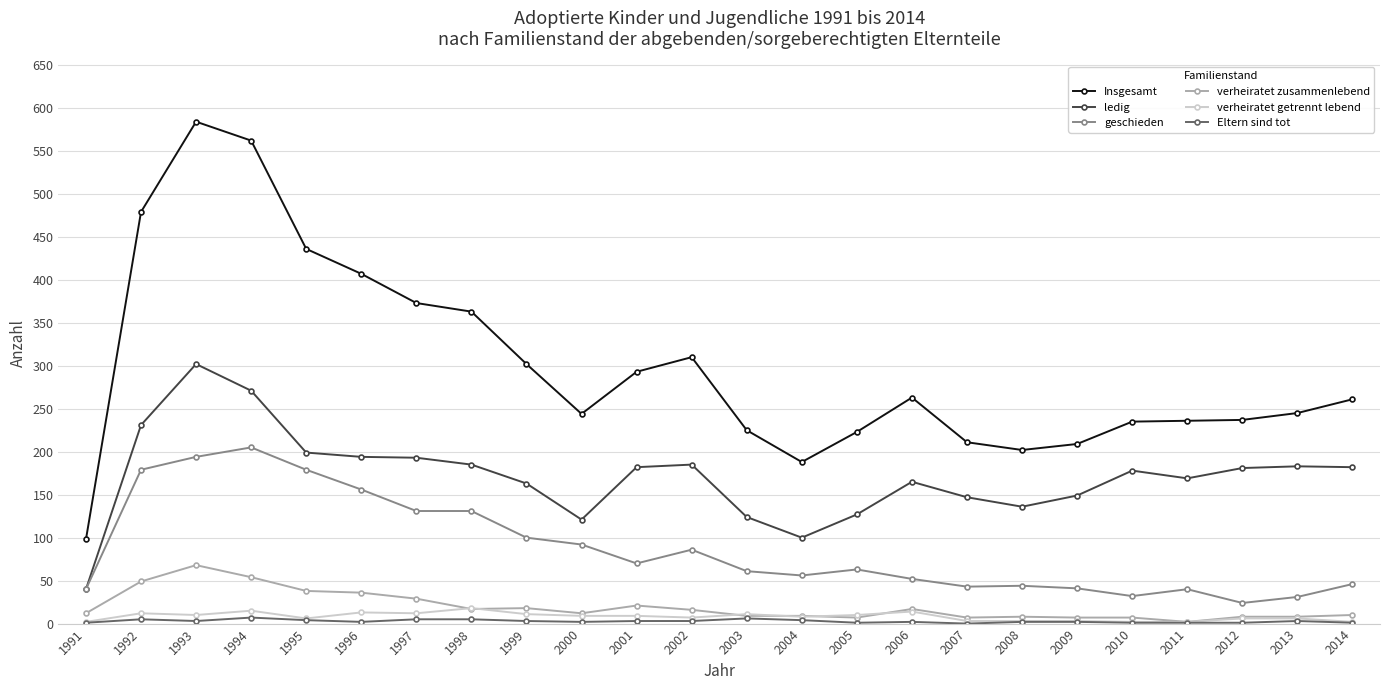

Where is Insgesamt nearest to the value 341?

1998